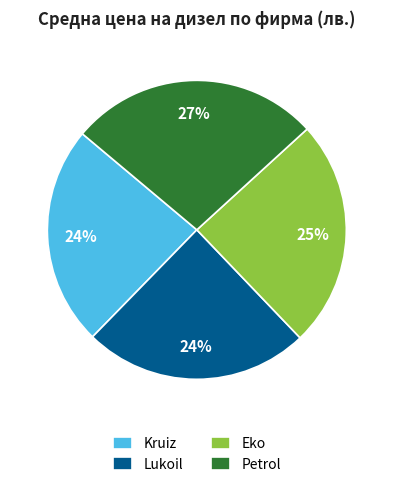

Which slice is the largest?

Petrol